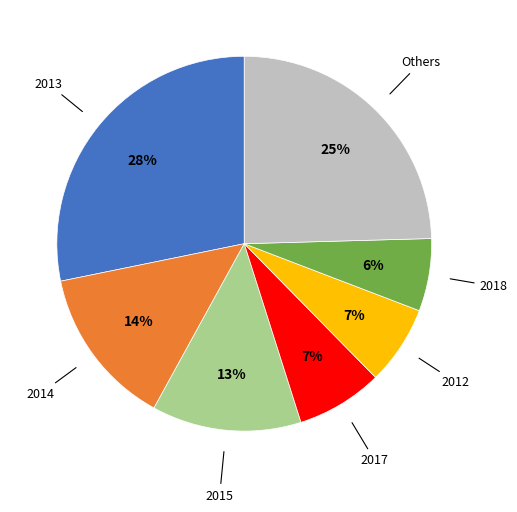

To the nearest percent, what is the difference between the largest and smallest slice percentages?

22%